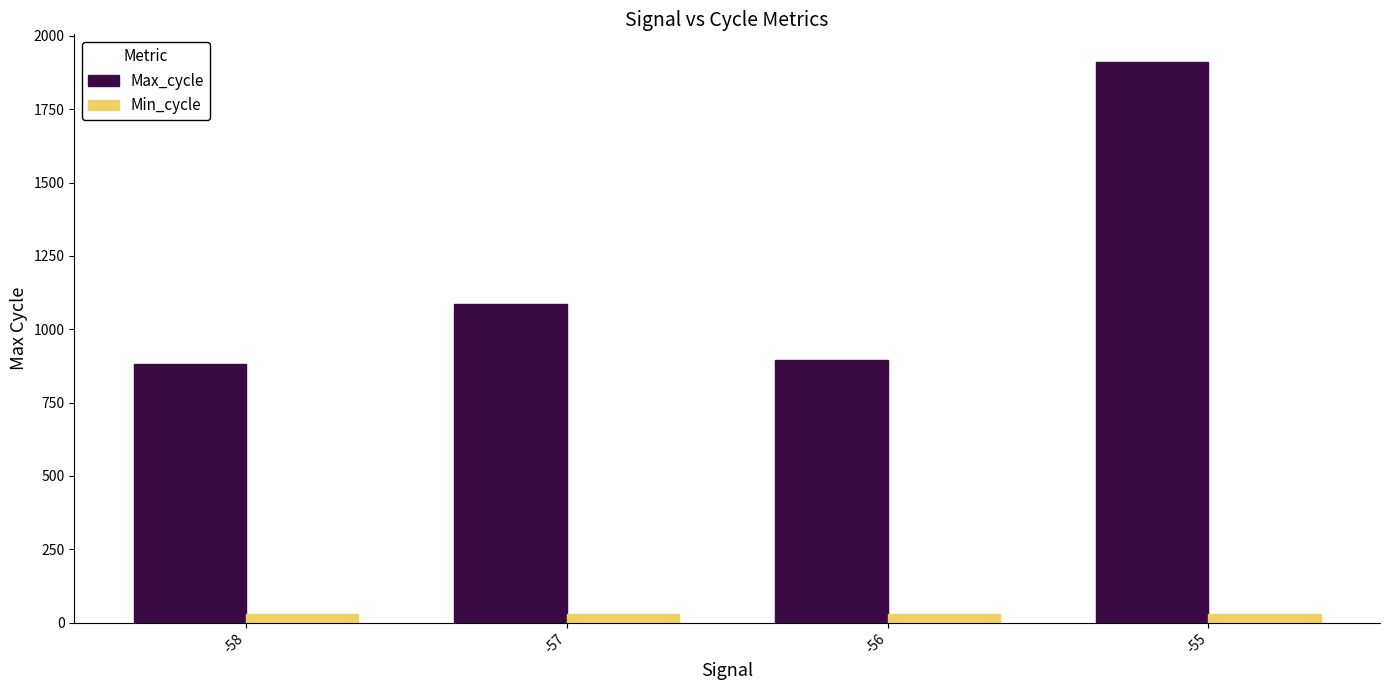

Where does the Max_cycle series first go above 1086?

-57